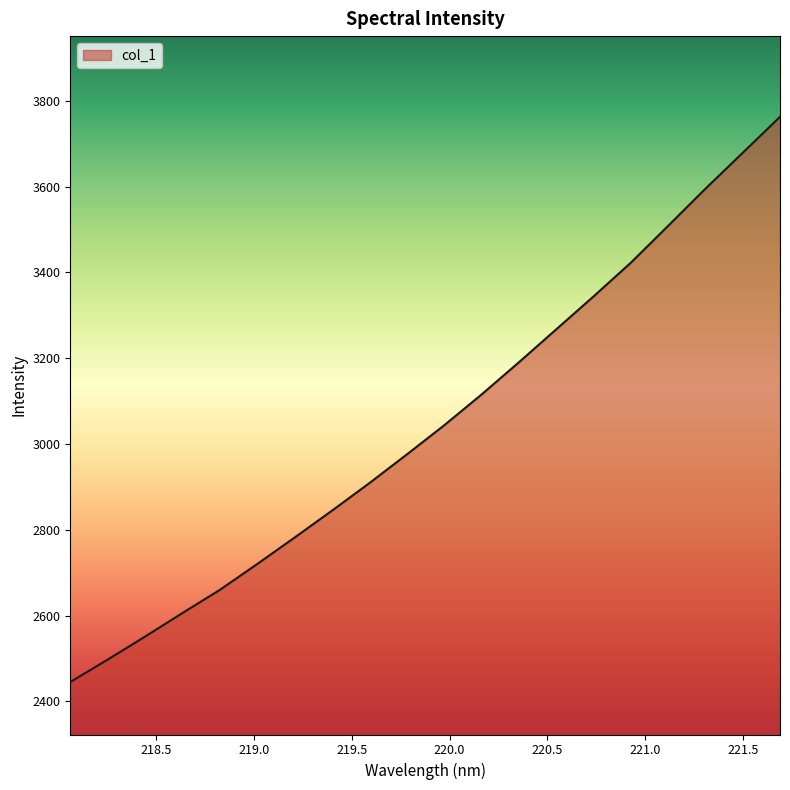

True or false: the data has more than 0 interior local peaks.

False